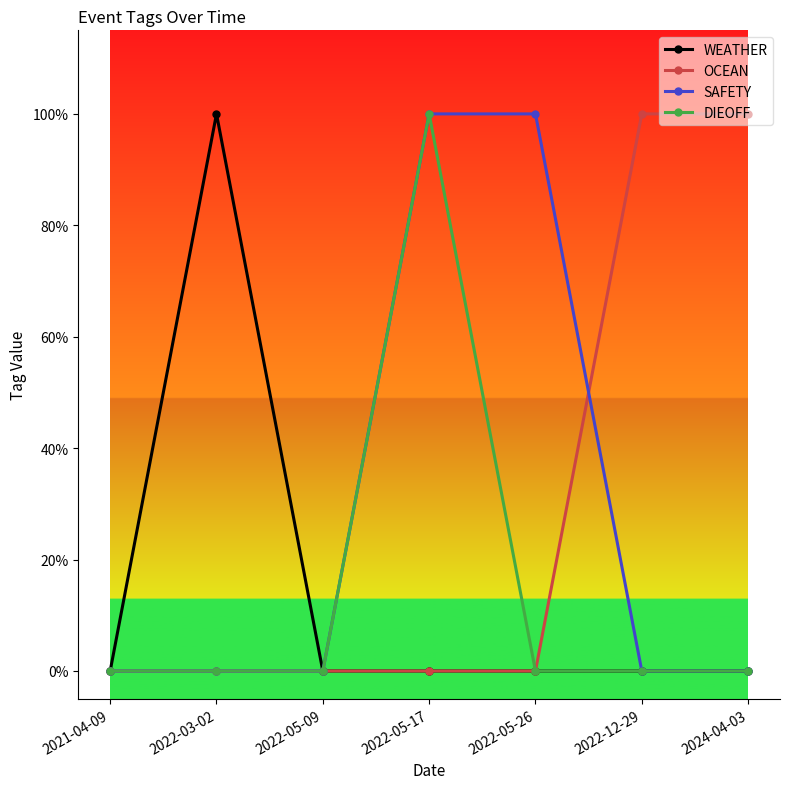

Does the chart have visible grid lines?

No